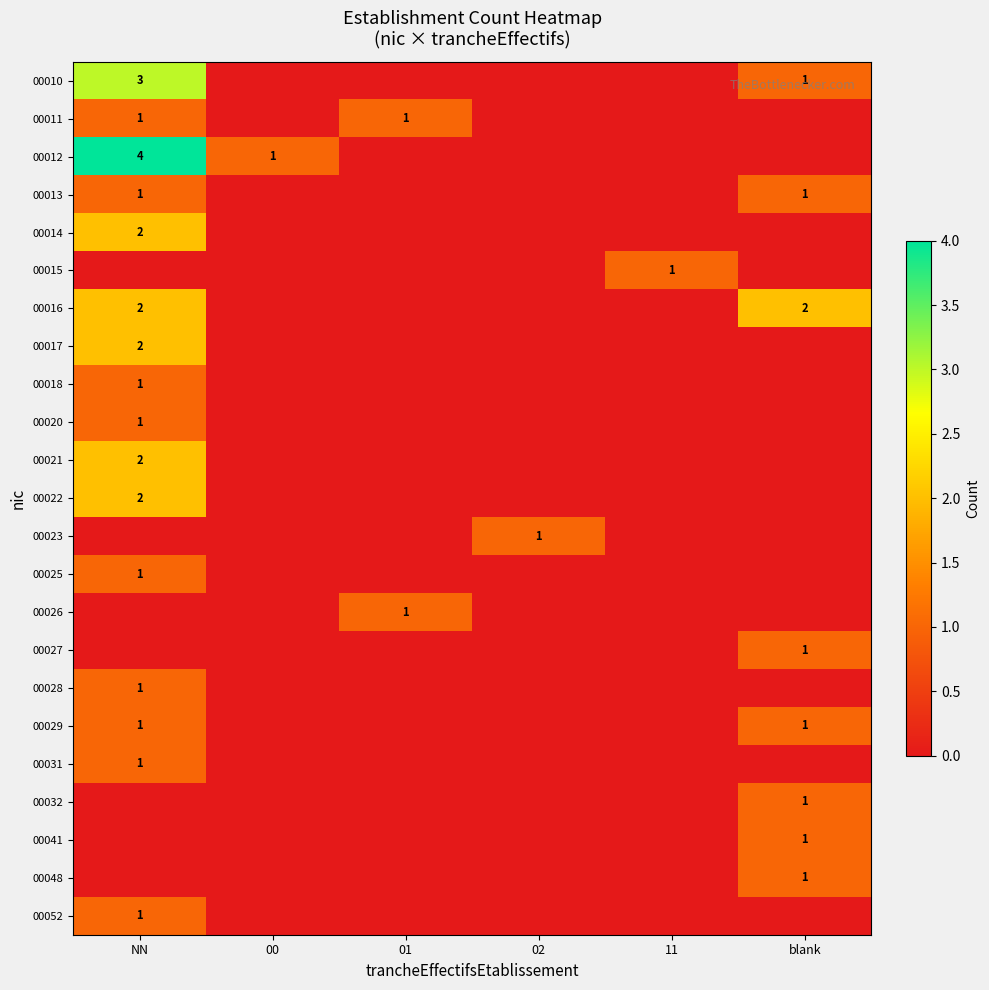

True or false: 00028 has a value of 1 at NN.

True